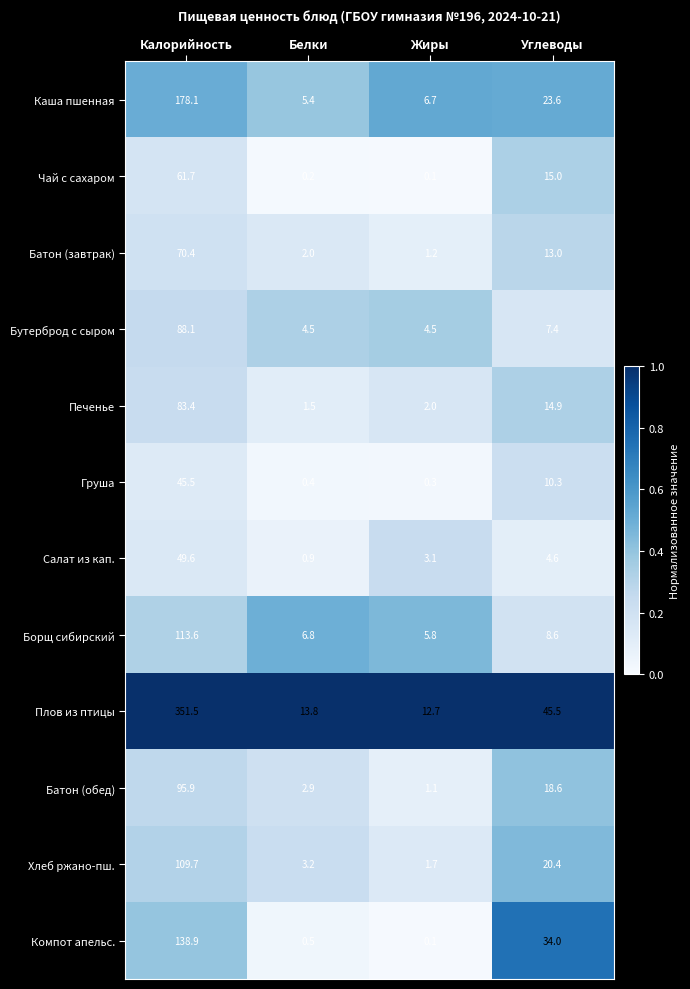

Which series has the largest total across all categories?

Плов из птицы